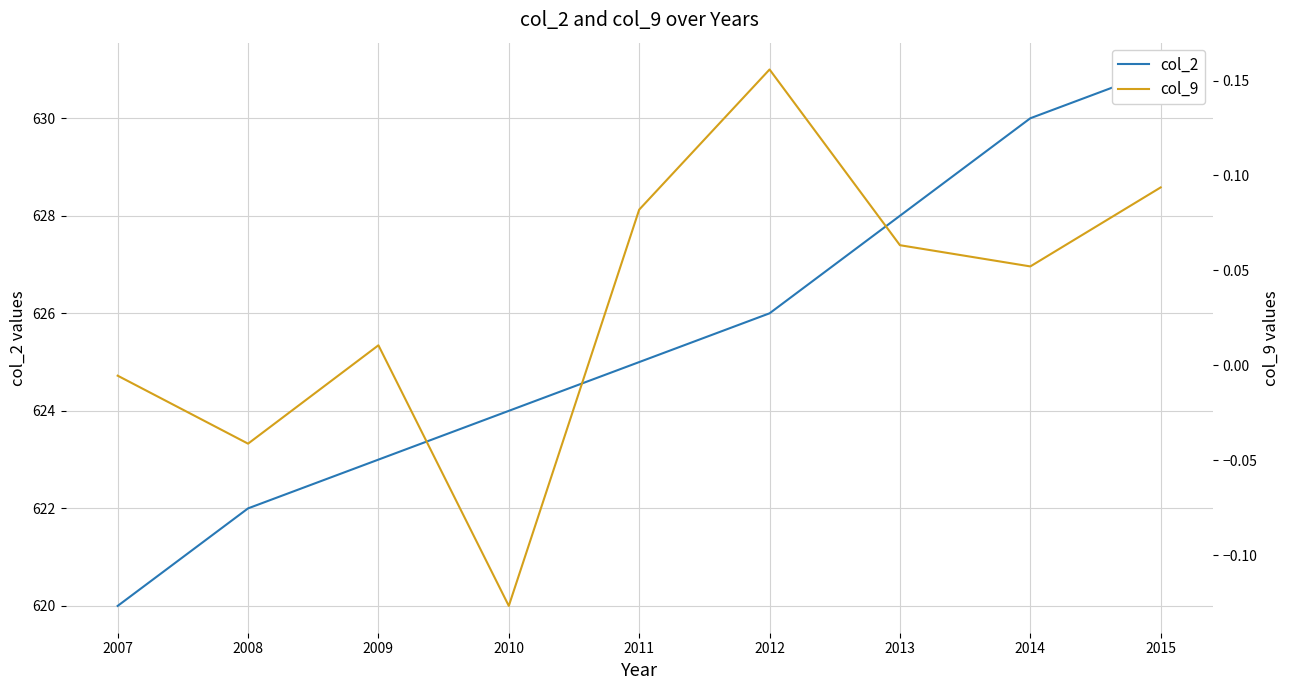

How many values in col_9 are below zero?

3